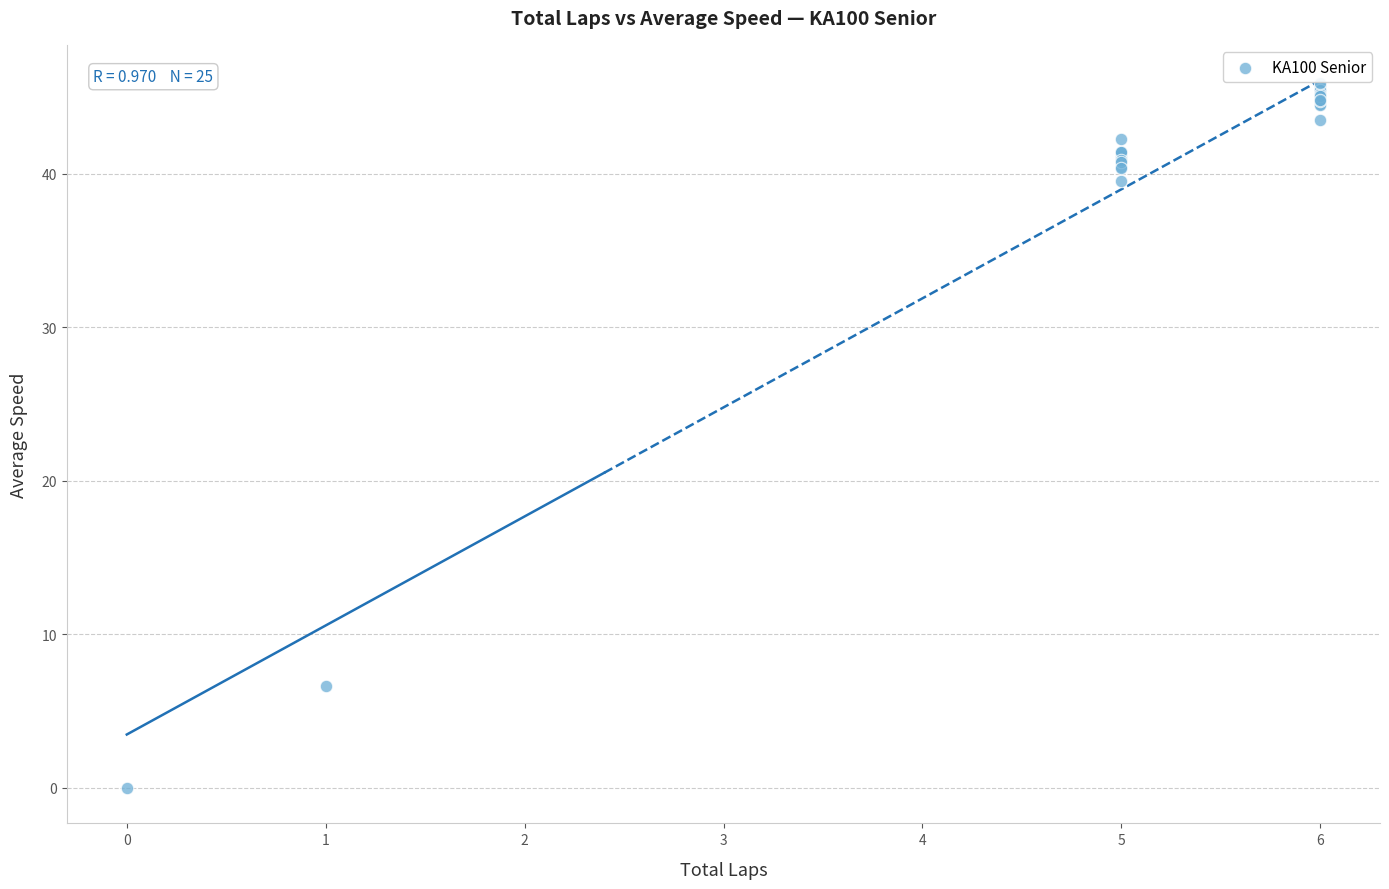

What Y value in the scatter plot is closest to 22?

6.7